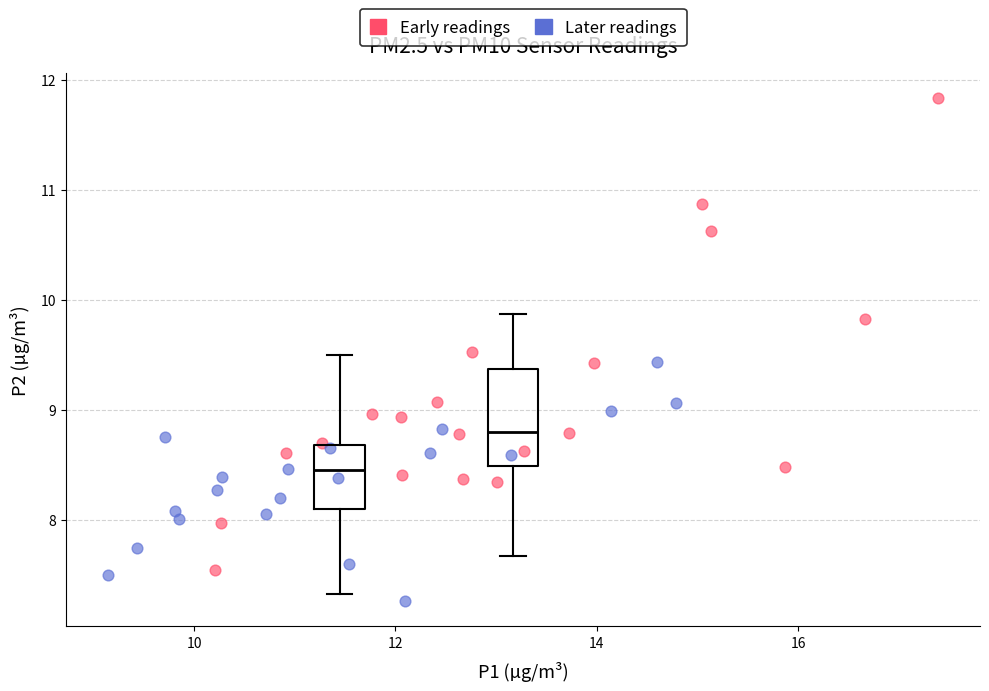

Which series contains the lowest Y value?

Later readings